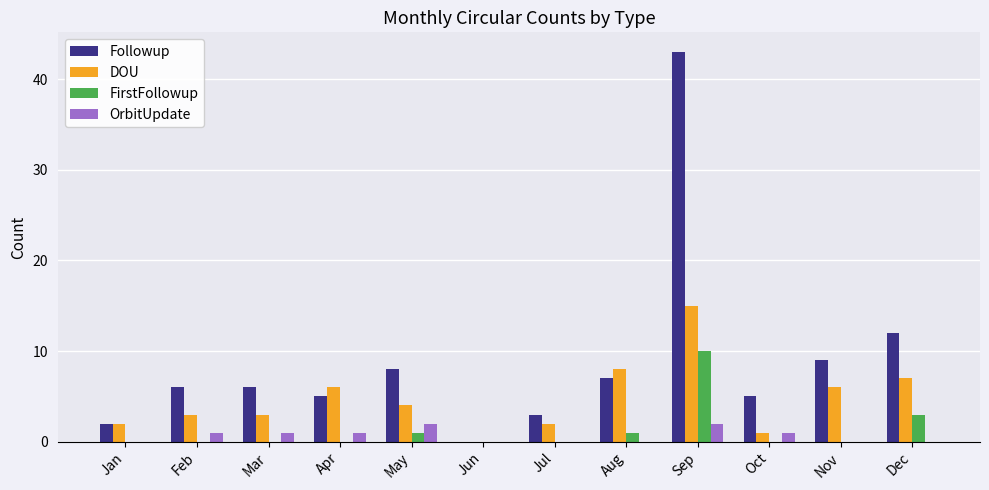

Which category has the highest value across all series?

Sep